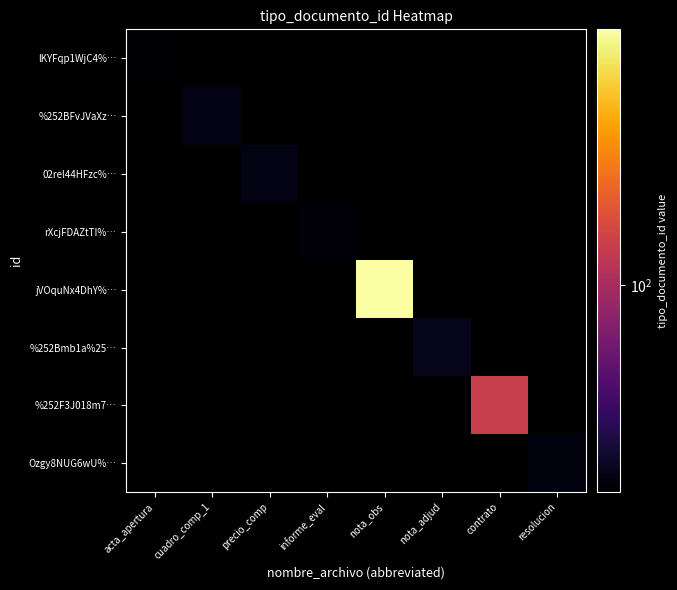

How many series are shown in this chart?

8